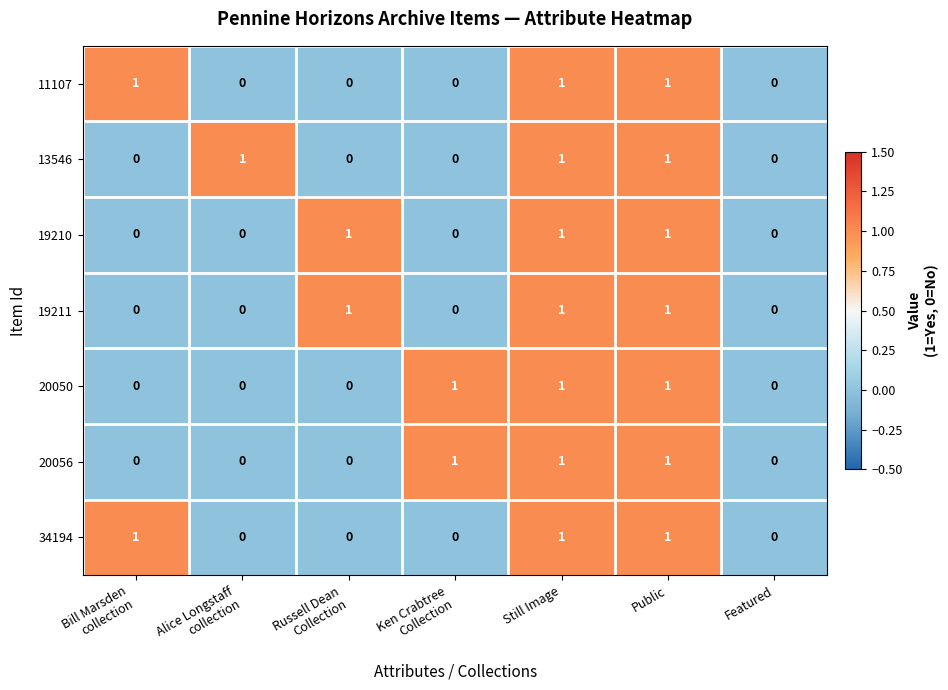

Count the 34194 values in the range 0 to 1.

7